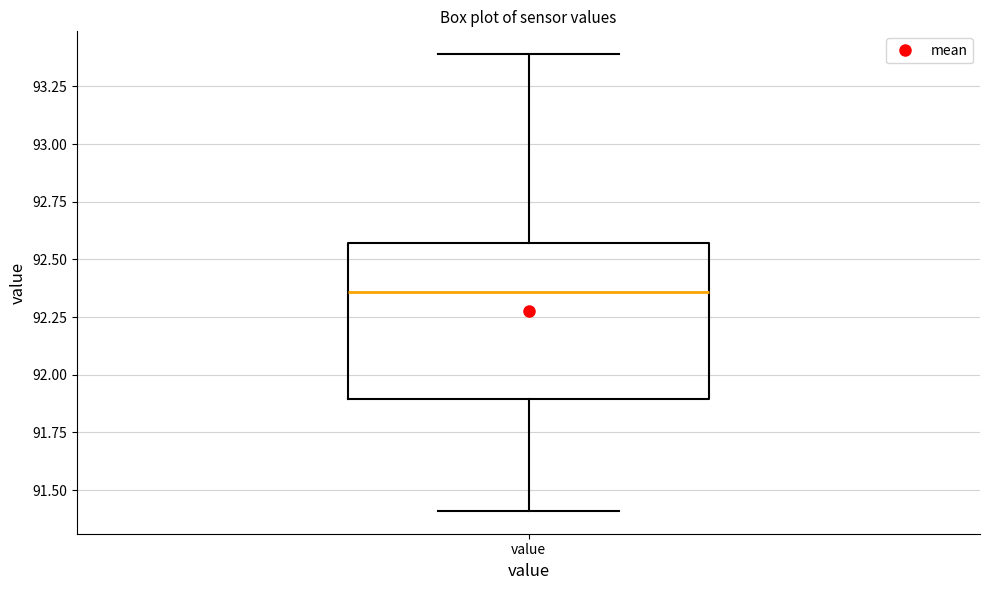

Read this box plot against the y-axis: the position of the median line, the range covered by the box, and the ends of both whiskers. The values are not printed on the chart, so give them approximately, as read against the axis.

median 92.35, box 91.90 to 92.55, whiskers 91.40 to 93.40